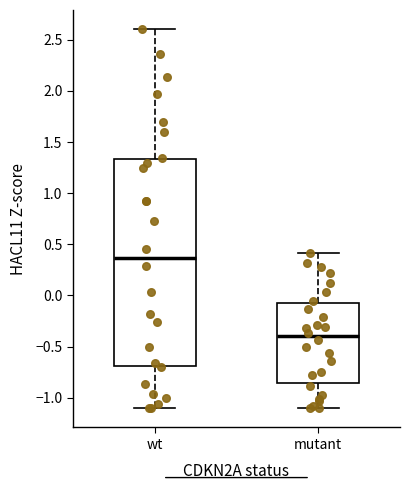

Which box is the tallest, from its lower edge to its upper edge?

wt